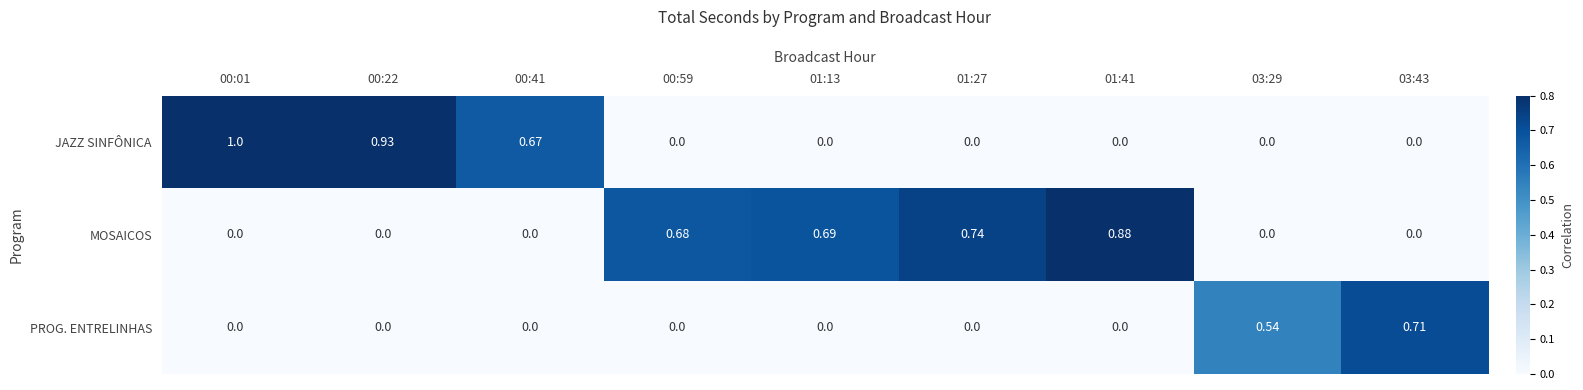

Which series has the largest range (max minus min)?

JAZZ SINFÔNICA